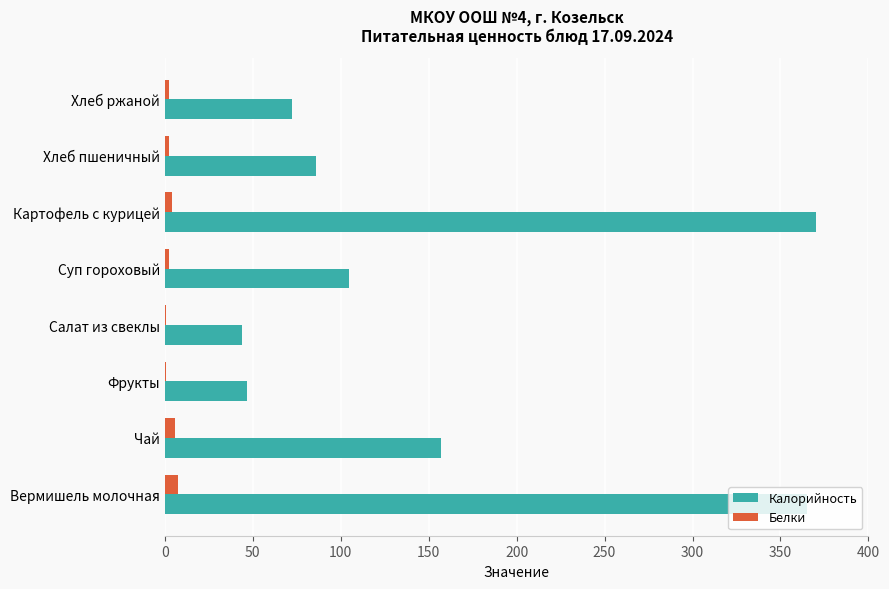

Which series has the largest total across all categories?

Калорийность